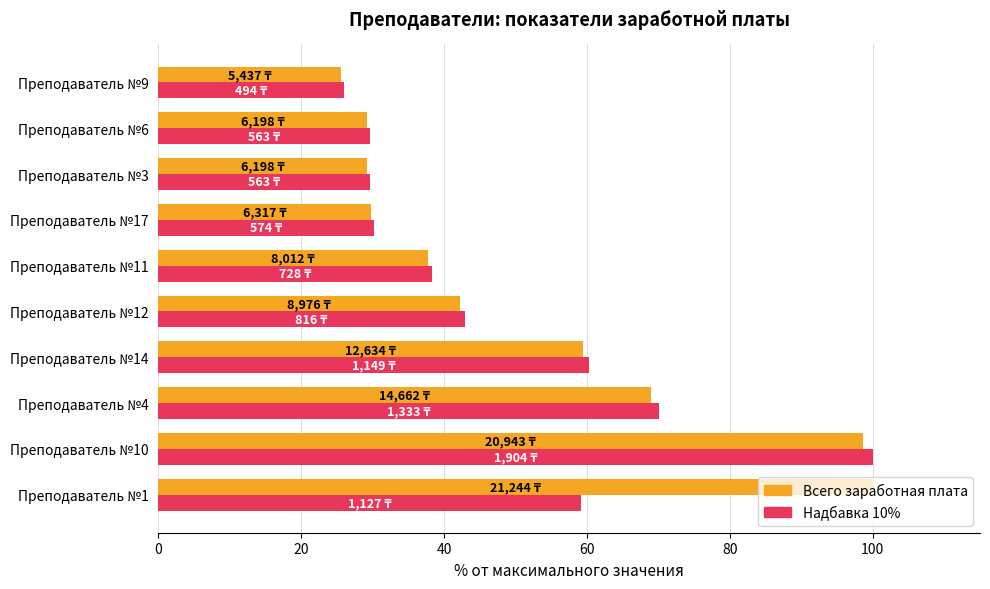

At which label is Надбавка 10% closest to 62?

Преподаватель №14